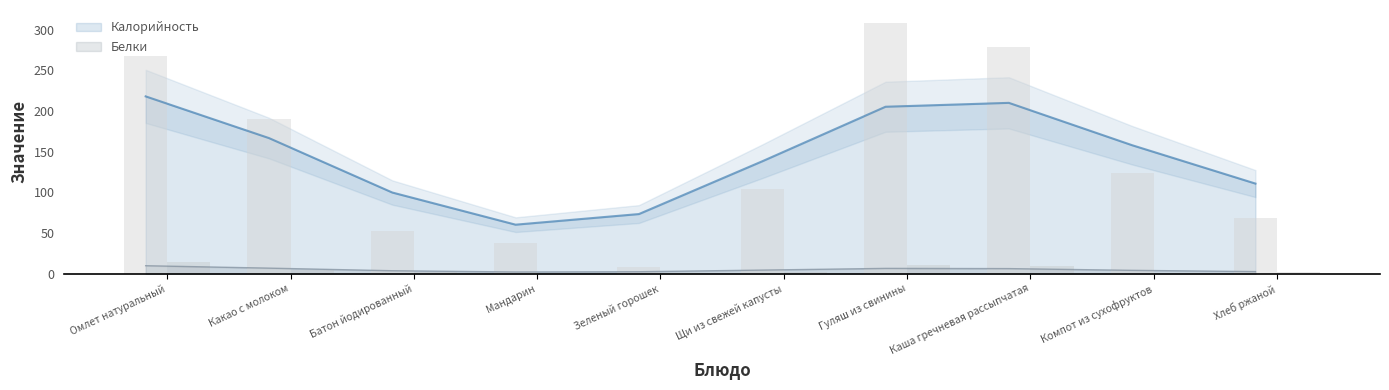

Which series has the largest total across all categories?

Калорийность